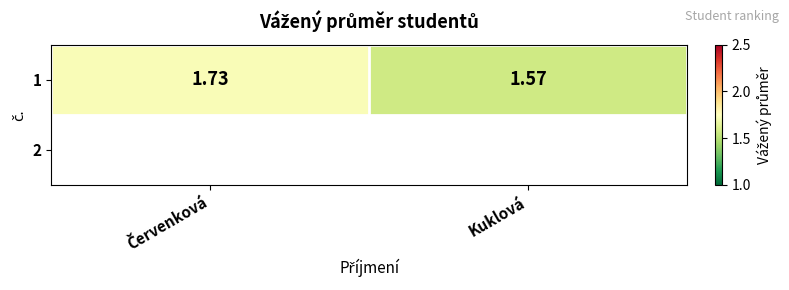

What is the sum of the values at Červenková and Kuklová?

3.3